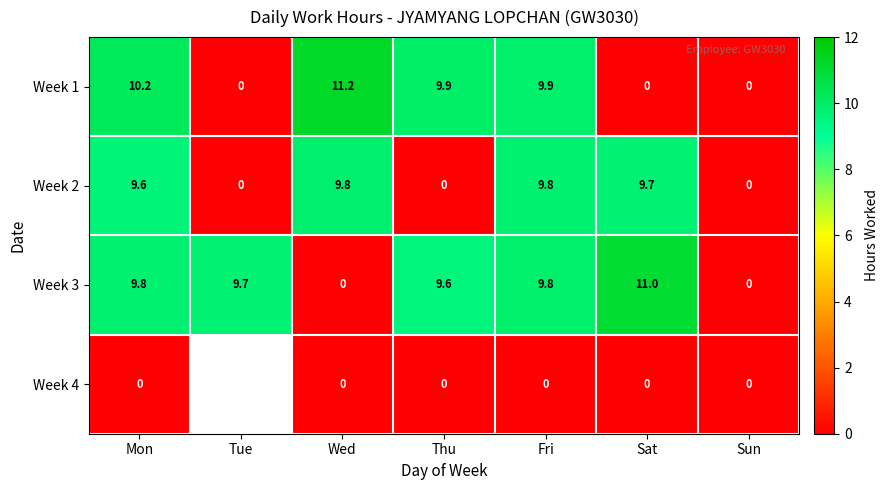

What is the average value of the Week 3 series?

7.1